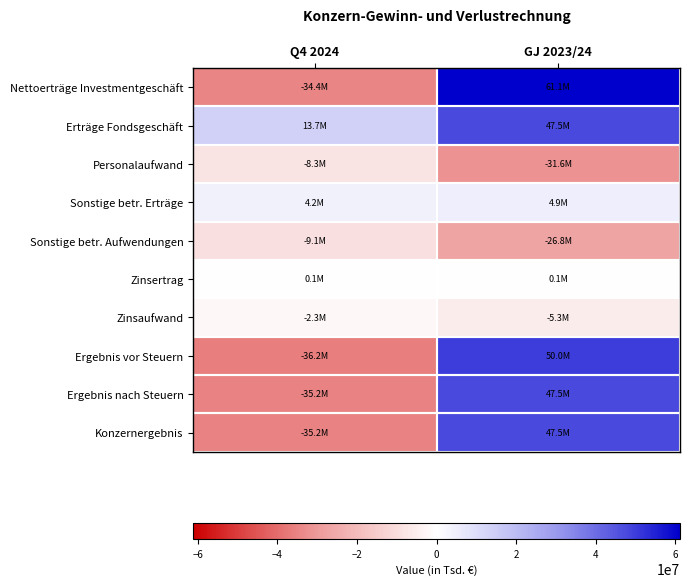

At which category is the sum across all series the highest?

GJ 2023/24